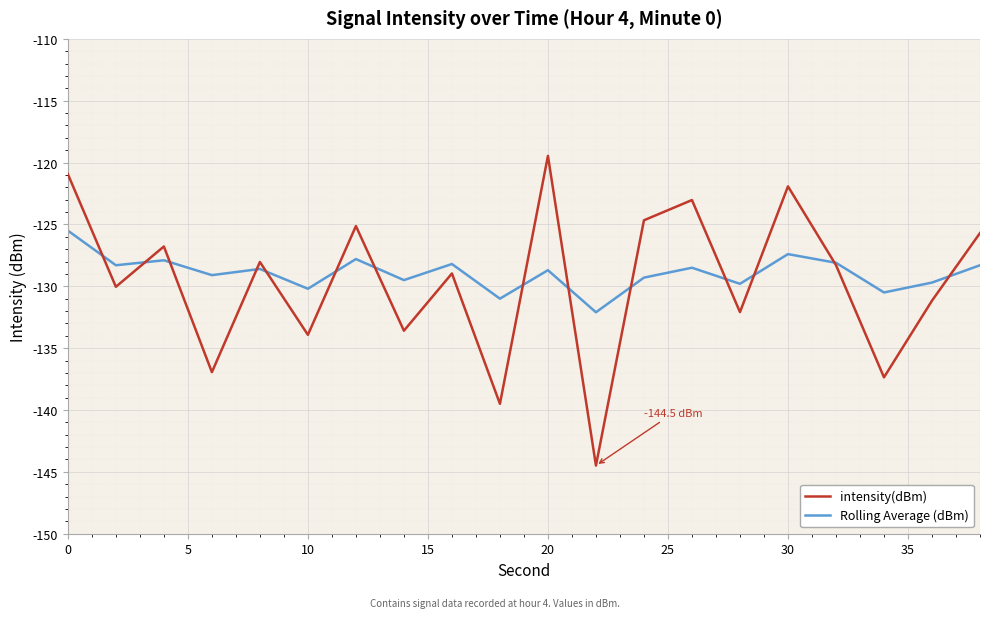

What is the smallest value displayed?

-144.5